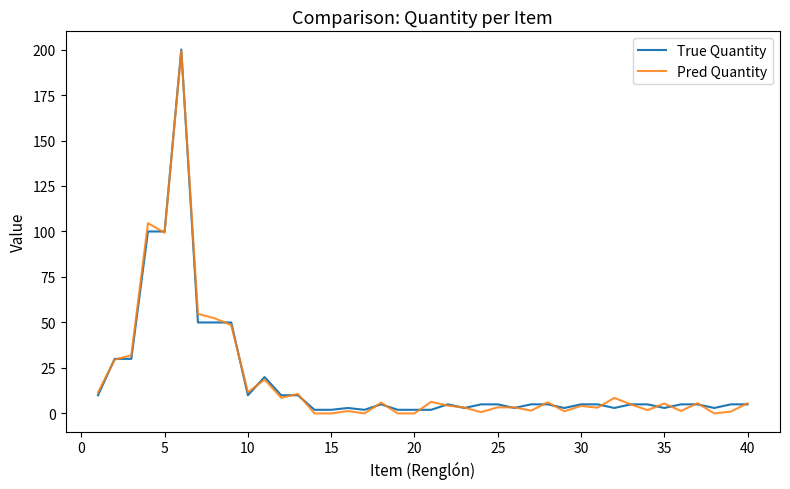

Which series has the largest range (max minus min)?

Pred Quantity